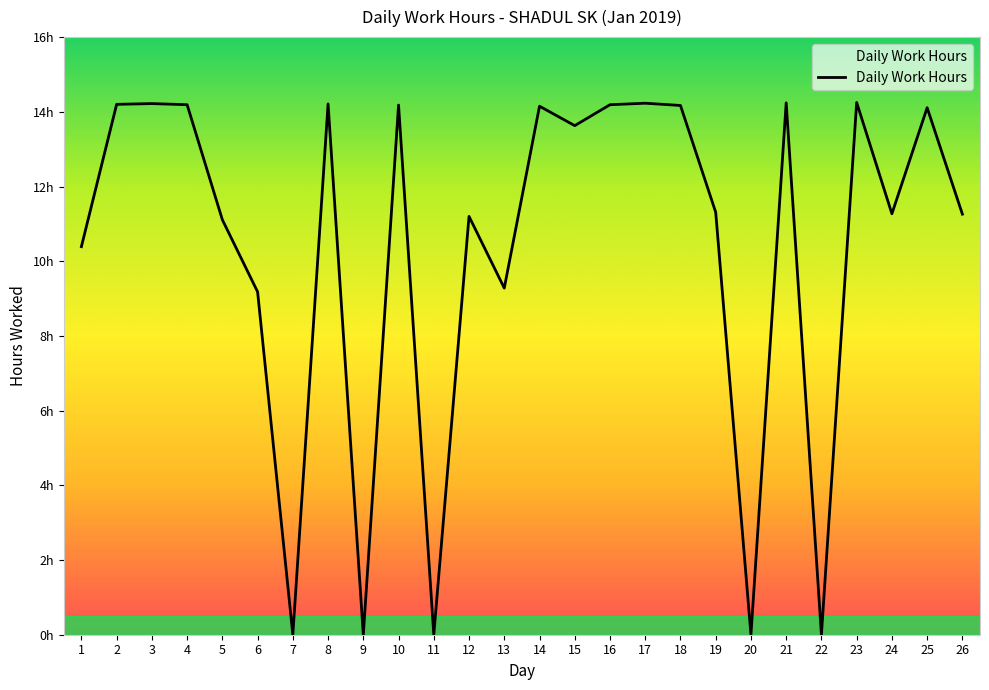

Is this an area chart (filled region under the line)?

Yes